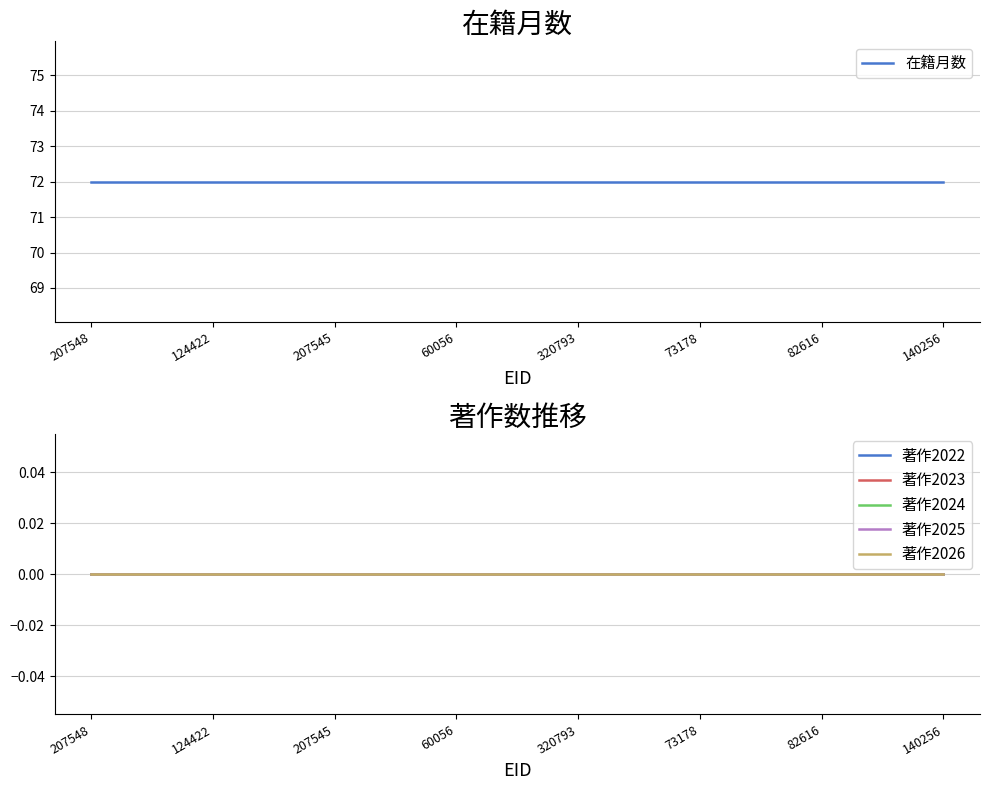

Does the chart display data point markers on the line(s)?

No